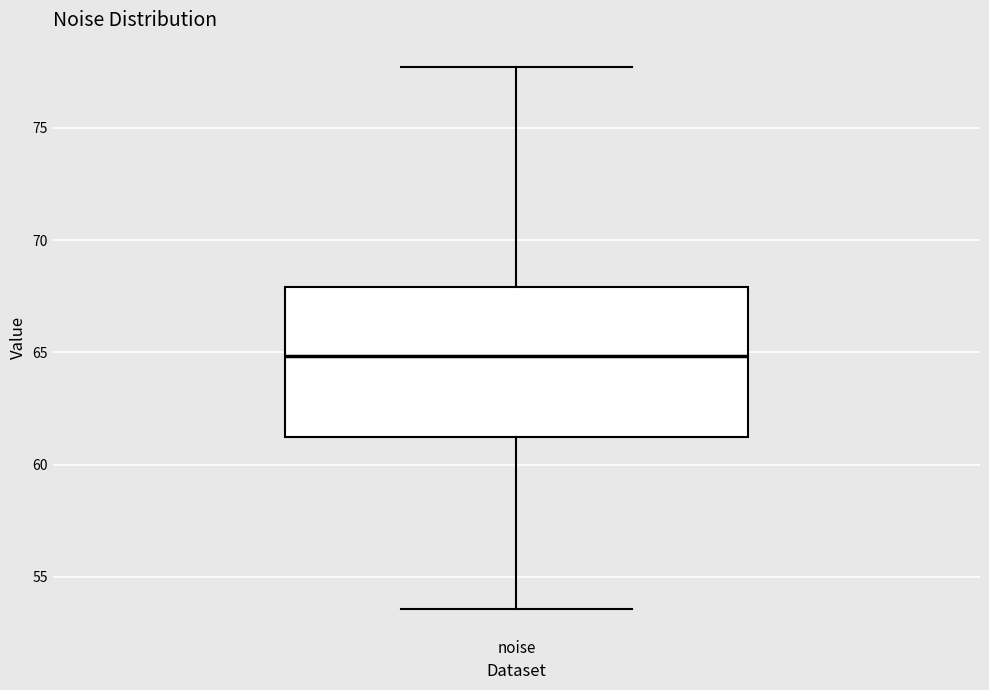

Read this box plot against the y-axis: the position of the median line, the range covered by the box, and the ends of both whiskers. The values are not printed on the chart, so give them approximately, as read against the axis.

median 65.0, box 61.0 to 68.0, whiskers 53.5 to 77.5